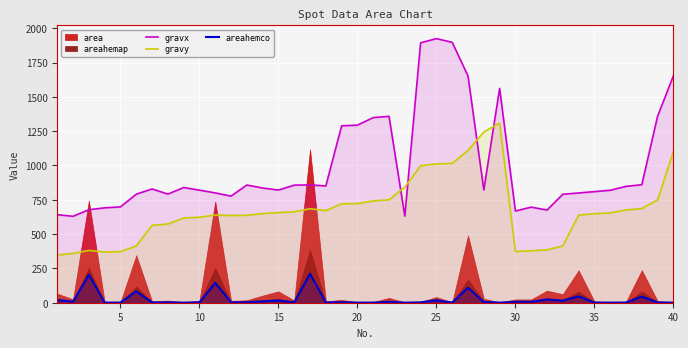

How many times do gravx and gravy cross each other?

4